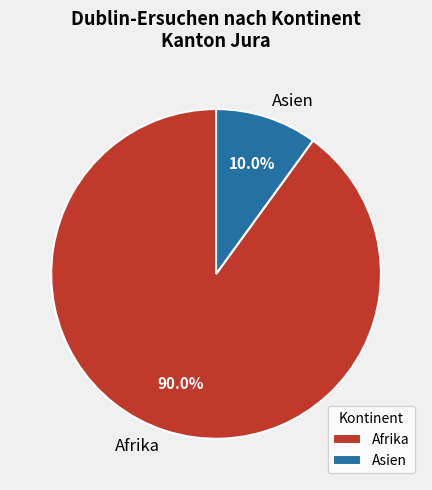

Is there any slice that represents more than half of the pie?

Yes